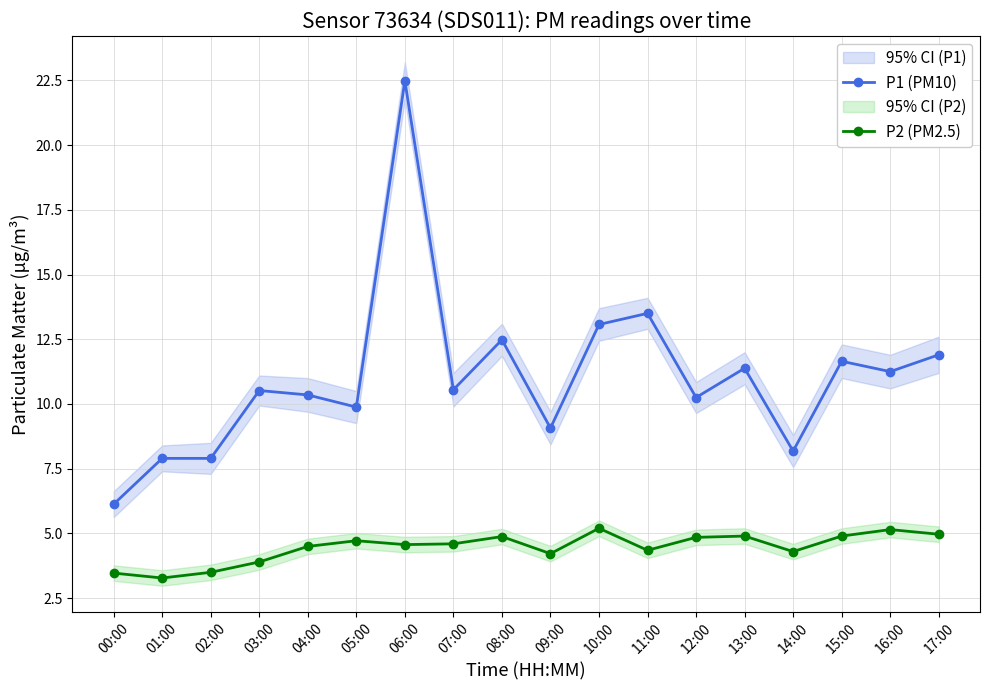

Reading left to right, transcribe all the data shown in this chart.

P1 (PM10): 00:00=6.1	01:00=7.9	02:00=7.9	03:00=10.5	04:00=10.3	05:00=9.9	06:00=22.5	07:00=10.6	08:00=12.5	09:00=9.1	10:00=13.1	11:00=13.5	12:00=10.2	13:00=11.4	14:00=8.2	15:00=11.7	16:00=11.2	17:00=11.9
P2 (PM2.5): 00:00=3.5	01:00=3.3	02:00=3.5	03:00=3.9	04:00=4.5	05:00=4.7	06:00=4.6	07:00=4.6	08:00=4.9	09:00=4.2	10:00=5.2	11:00=4.3	12:00=4.8	13:00=4.9	14:00=4.3	15:00=4.9	16:00=5.2	17:00=5.0